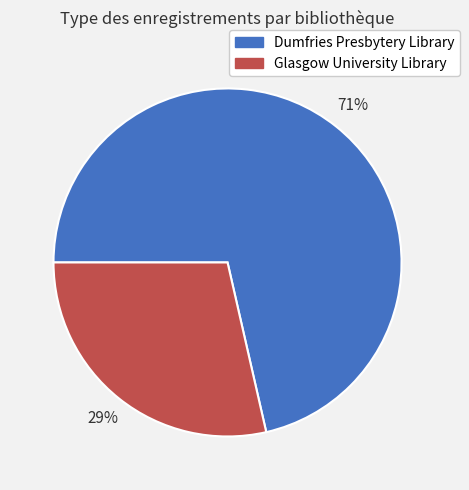

Which category accounts for the majority?

Dumfries Presbytery Library